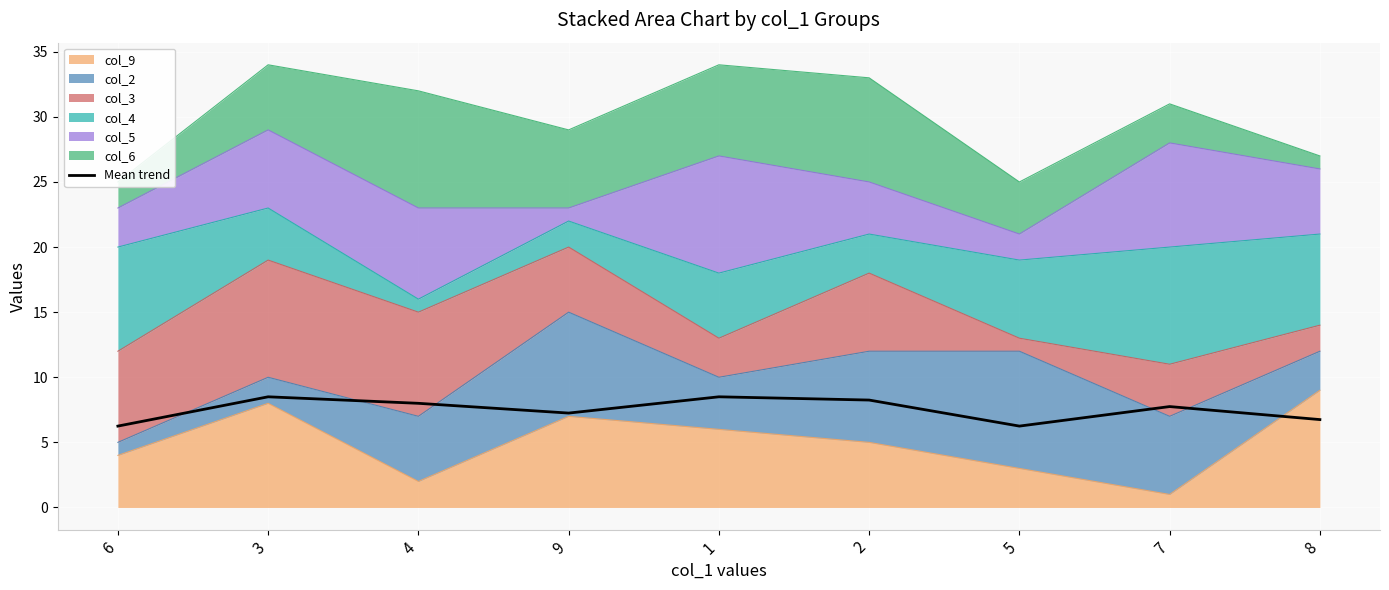

Reading left to right, transcribe all the data shown in this chart.

6=6.2	3=8.5	4=8.0	9=7.2	1=8.5	2=8.2	5=6.2	7=7.8	8=6.8